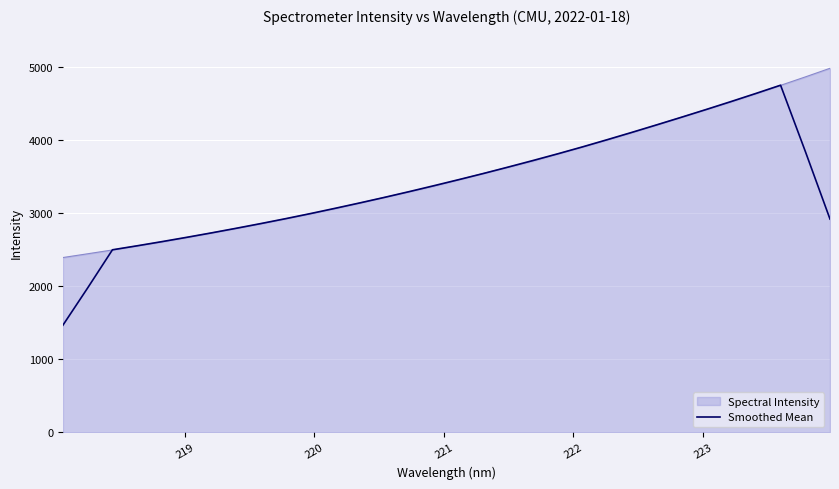

Which series has the largest range (max minus min)?

Smoothed Mean